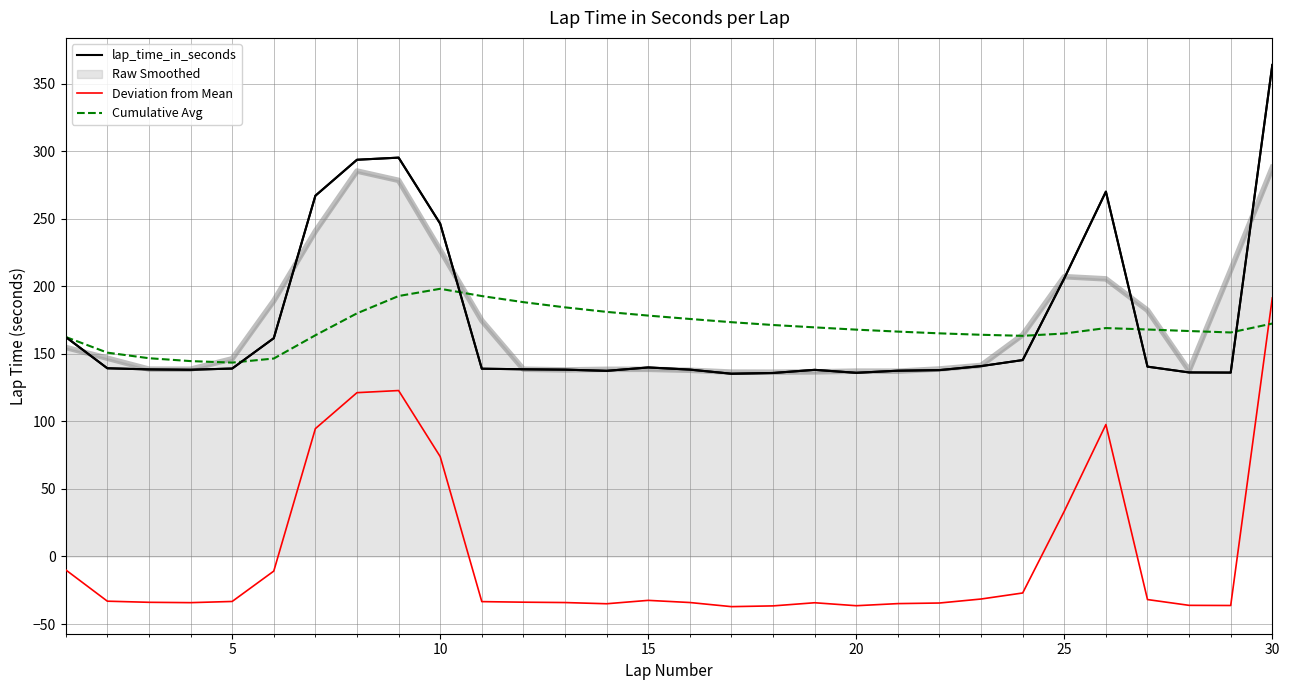

What is the greatest value displayed?

363.7